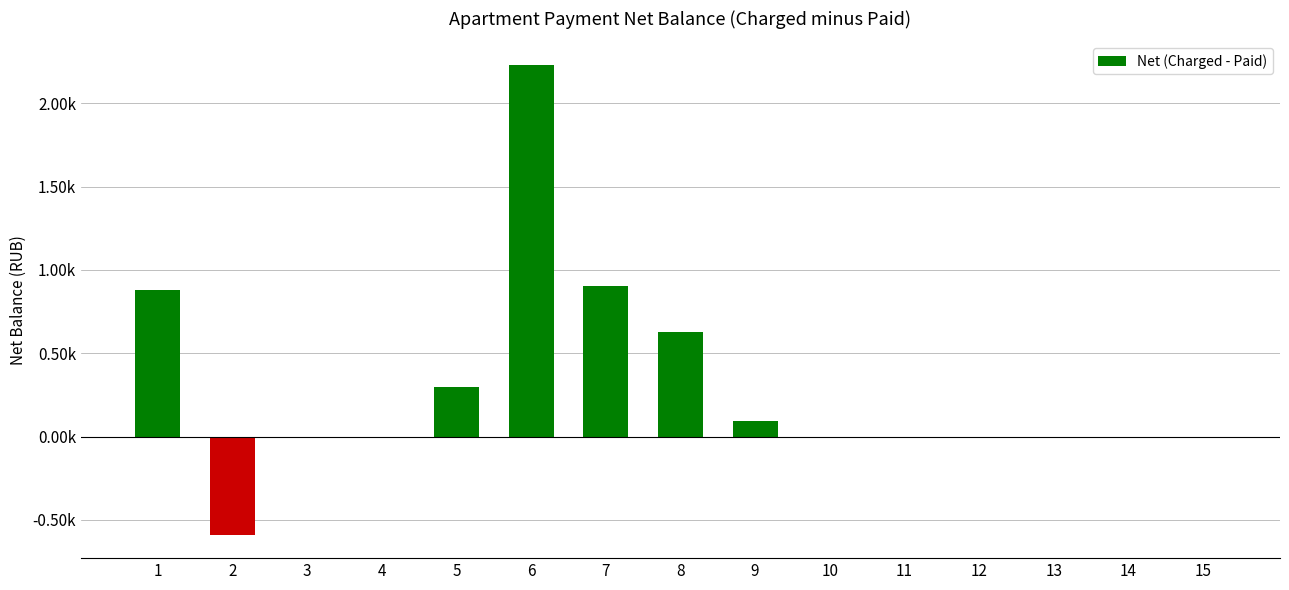

Which category has the highest value across all series?

6